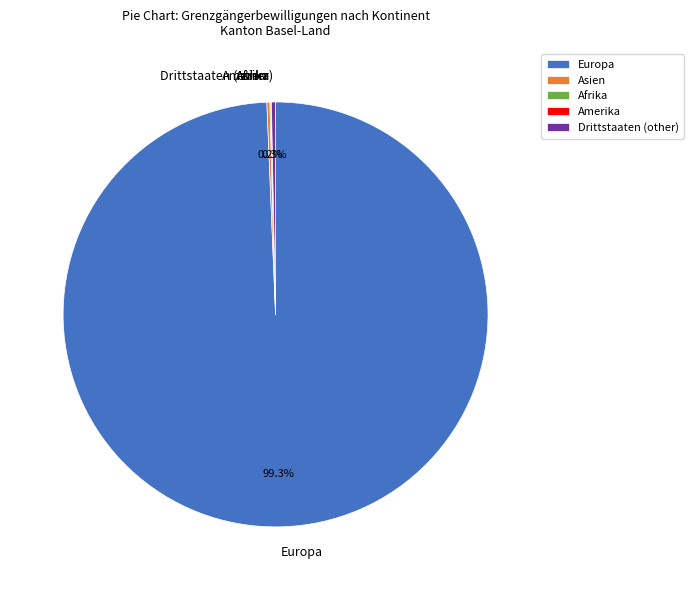

What portion of the pie excludes Drittstaaten (other)?

99.7%